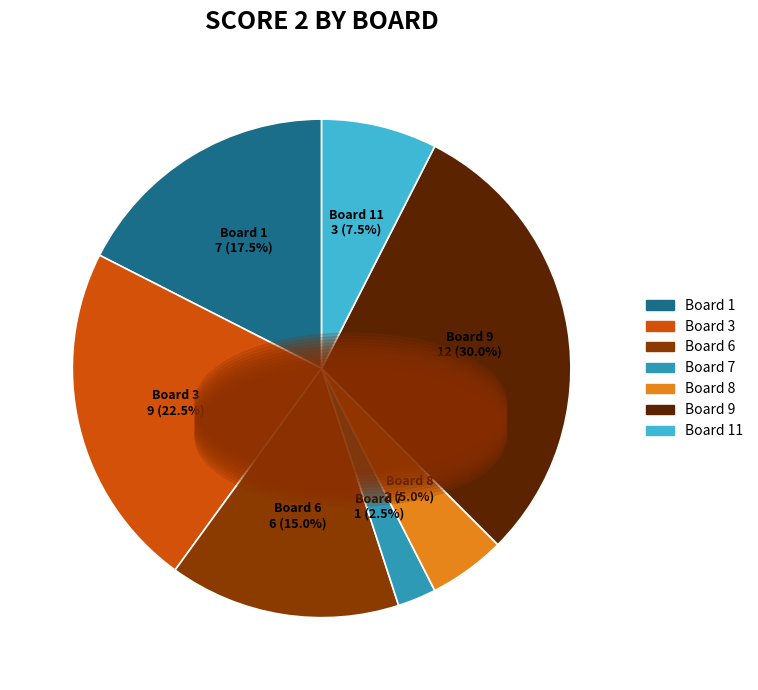

Is there a majority slice in this chart?

No